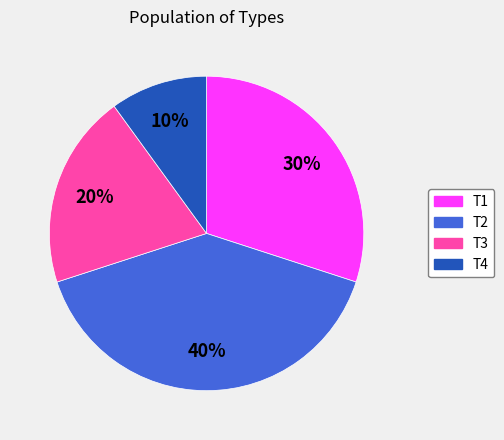

What percentage is the T1 slice, to the nearest percent?

30%